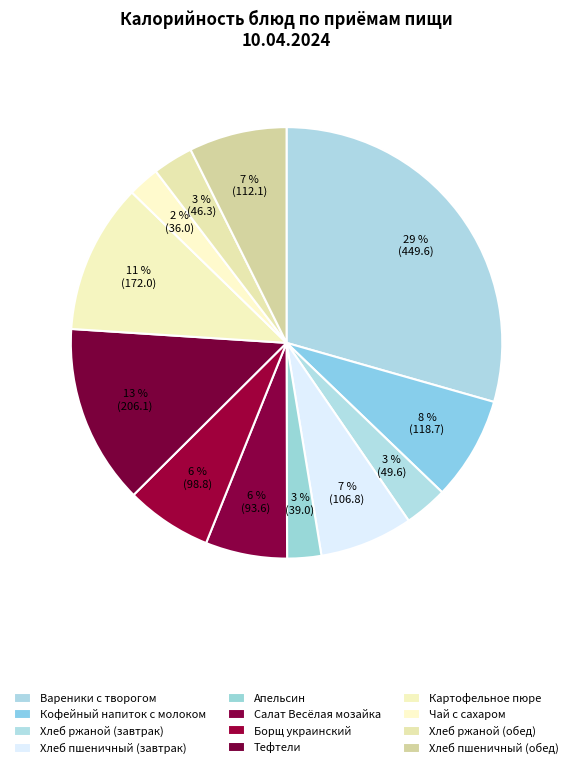

Rank the categories by value from highest to lowest.

Вареники с творогом, Тефтели, Картофельное пюре, Кофейный напиток с молоком, Хлеб пшеничный (обед), Хлеб пшеничный (завтрак), Борщ украинский, Салат Весёлая мозайка, Хлеб ржаной (завтрак), Хлеб ржаной (обед), Апельсин, Чай с сахаром